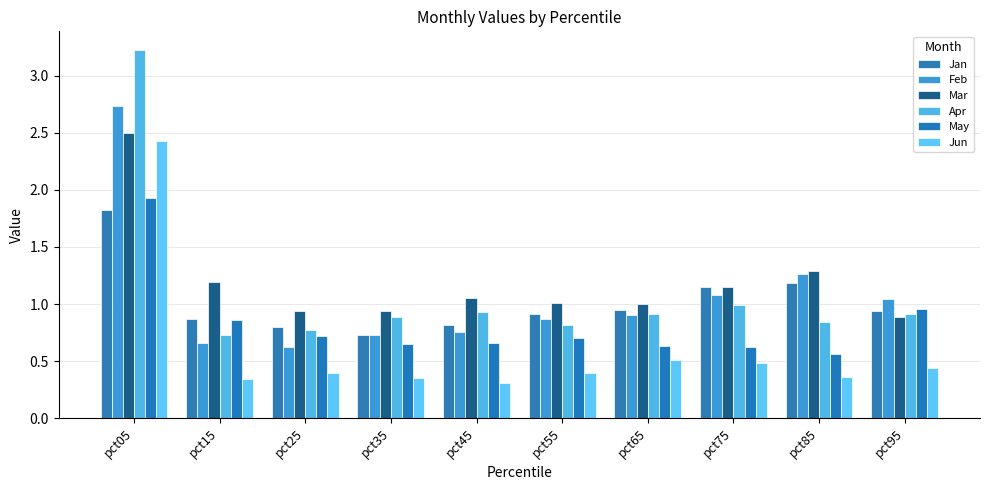

What is the difference between the second highest and second lowest values in the May series?

0.3